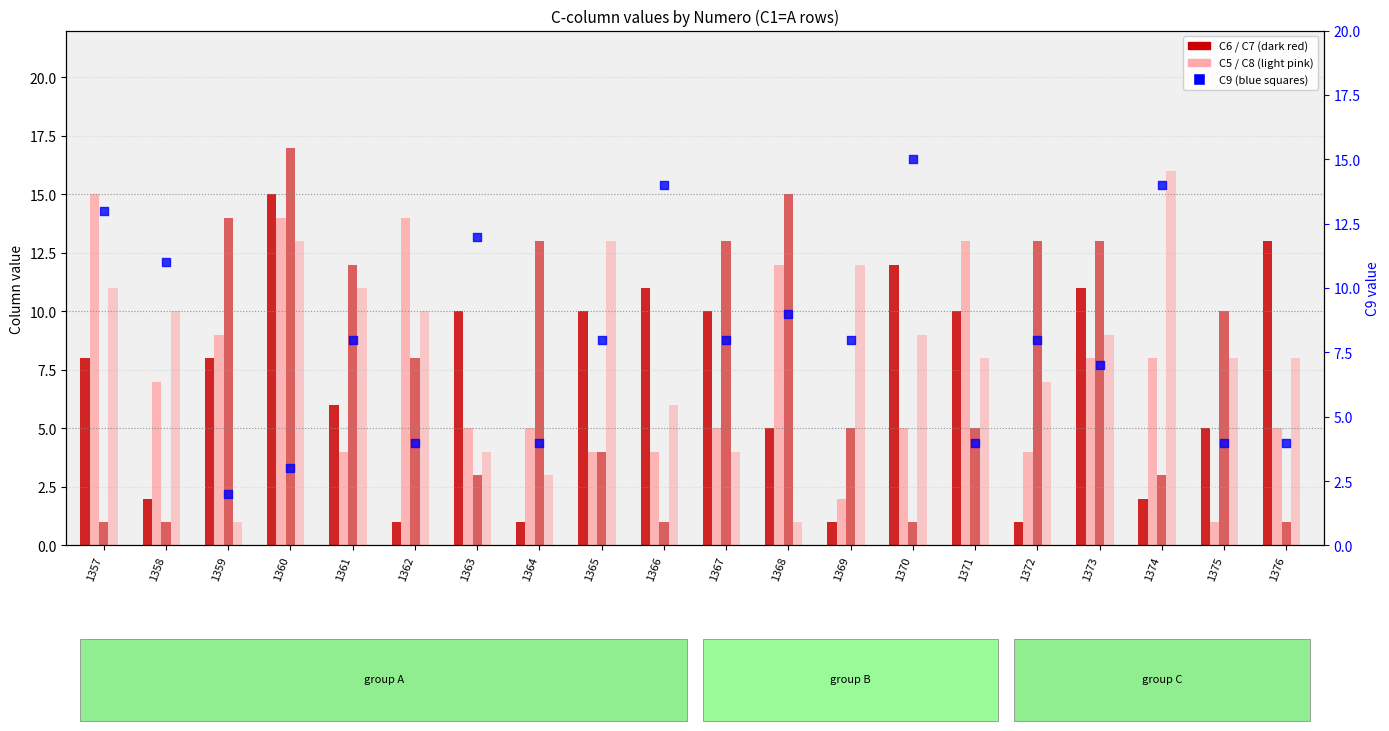

Which series has the largest total across all categories?

C8